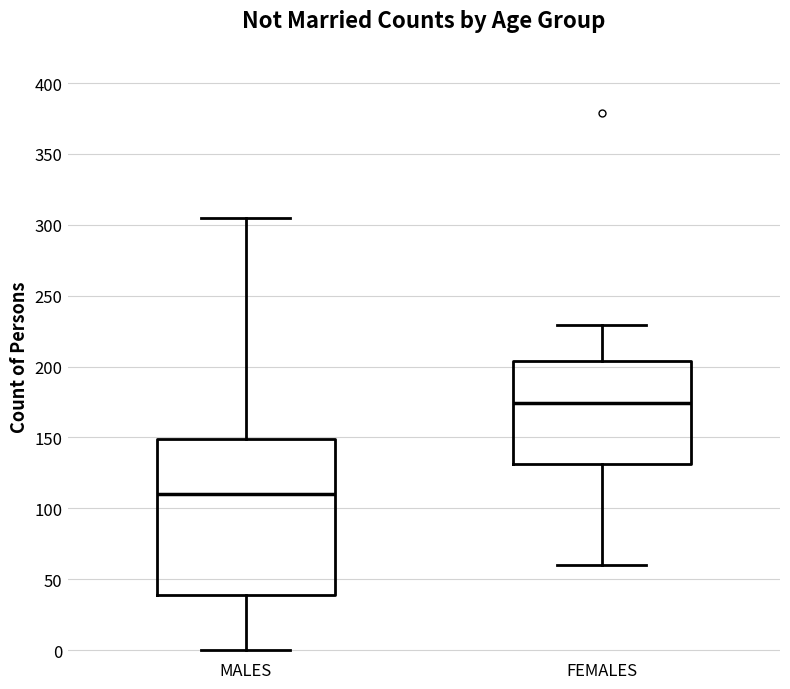

Reading left to right, transcribe this box plot: for each box, give where its median line is, the range the box spans, and where its two whiskers end, as read against the y-axis. The values are not printed on the chart, so give them approximately, as read against the axis.

MALES: median 110, box 40 to 150, whiskers 0 to 305
FEMALES: median 175, box 130 to 205, whiskers 60 to 230